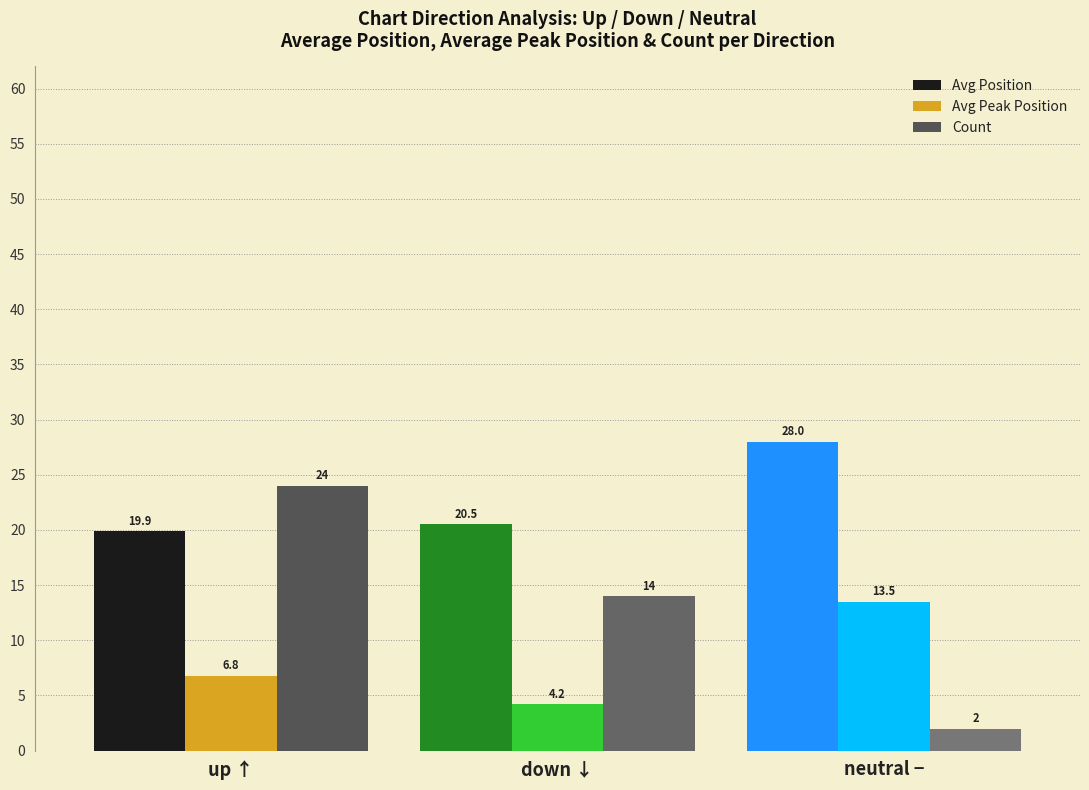

Does the chart contain stacked bars?

No